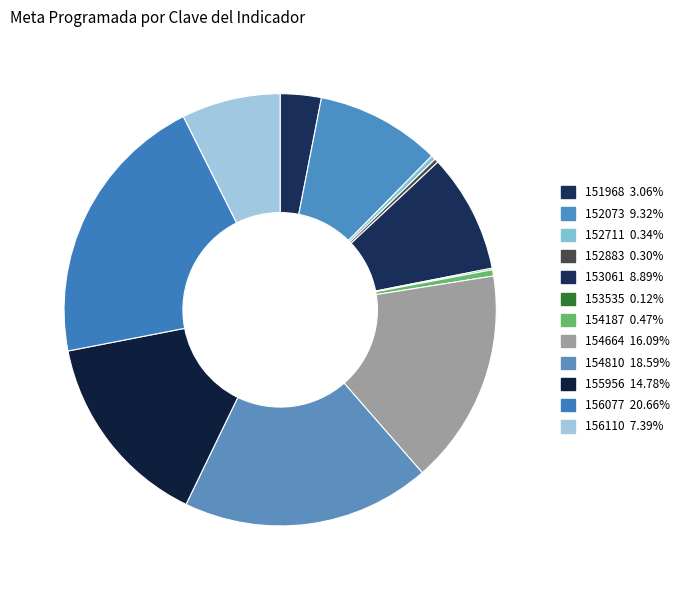

What percentage is the 154810 slice, to the nearest percent?

19%